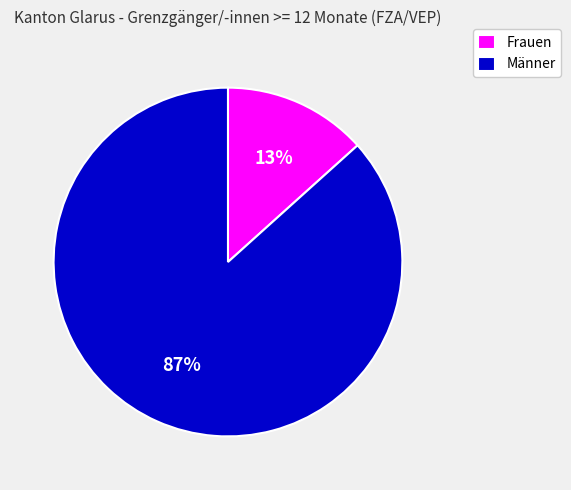

Is the sum of Frauen and Männer greater than half?

Yes